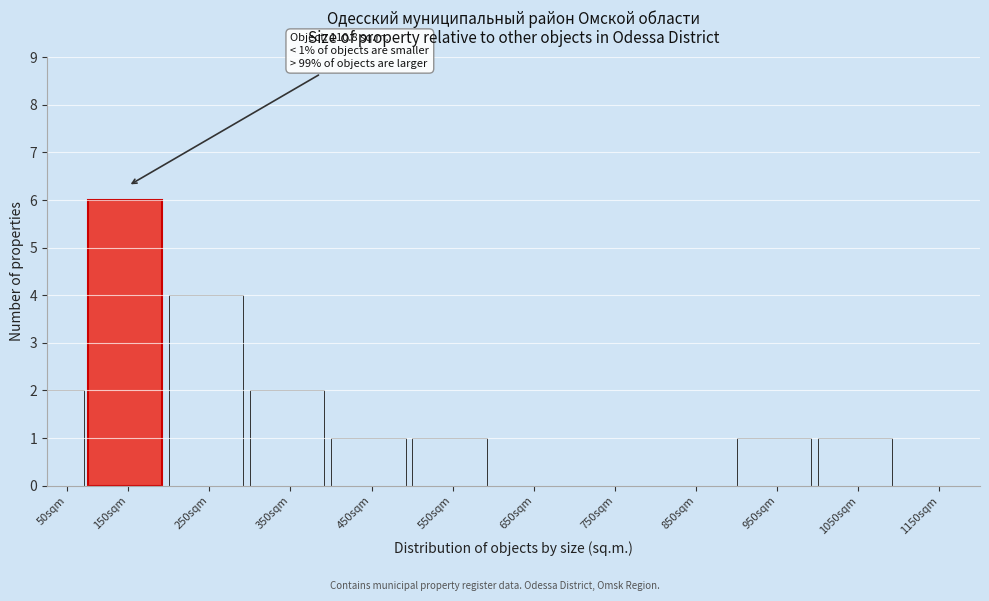

Reading left to right, transcribe all the data shown in this chart.

50sqm=2	150sqm=6	250sqm=4	350sqm=2	450sqm=1	550sqm=1	650sqm=0	750sqm=0	850sqm=0	950sqm=1	1050sqm=1	1150sqm=0